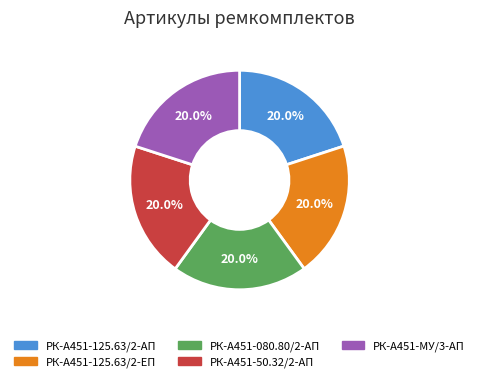

The РК-А451-125.63/2-АП slice represents 32% of the pie. True or false?

False